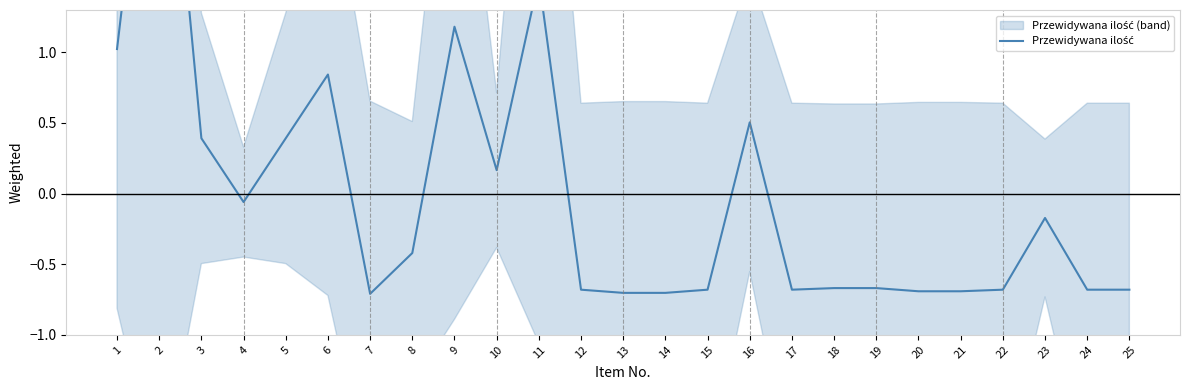

Where is the data nearest to the value 1?

1